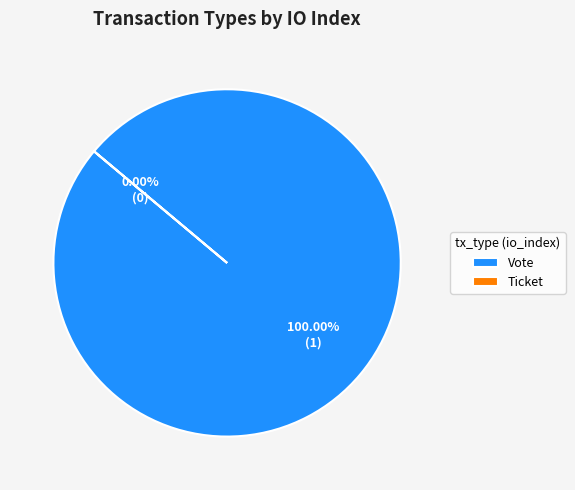

The Ticket slice represents 1% of the pie. True or false?

False